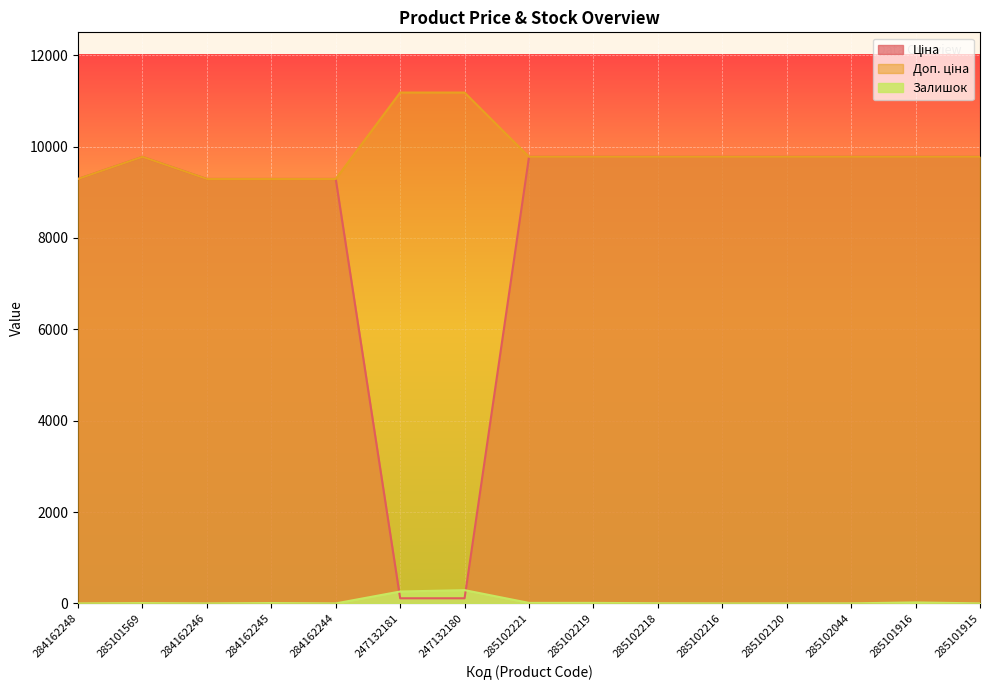

At which label is Доп. ціна closest to 10236?

285101569